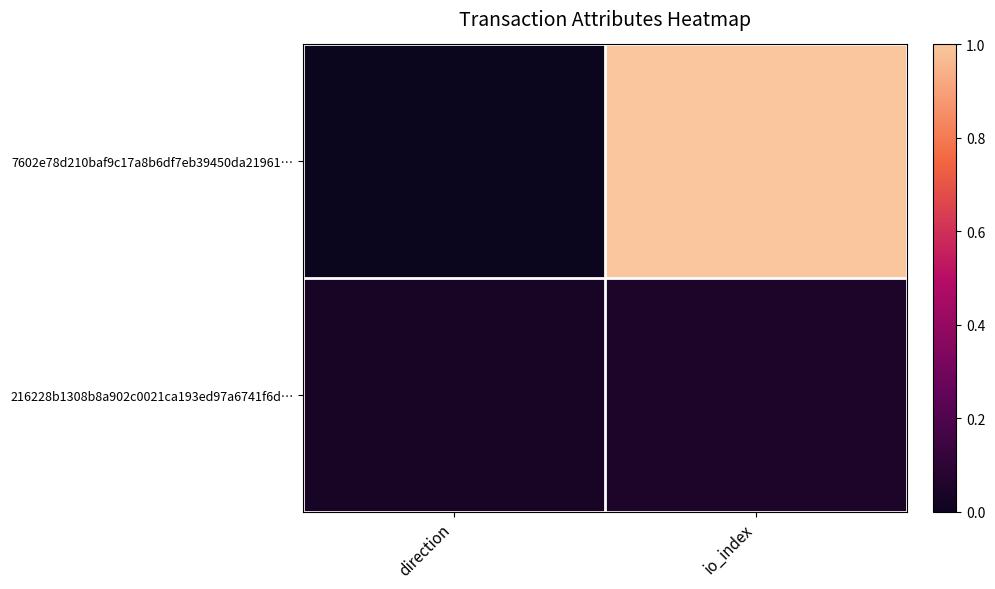

What is the maximum value shown in the chart?

1.0